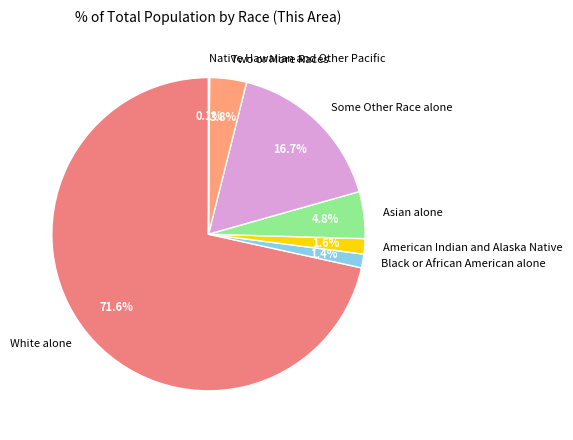

How much of the chart is everything except Black or African American alone?

98.6%